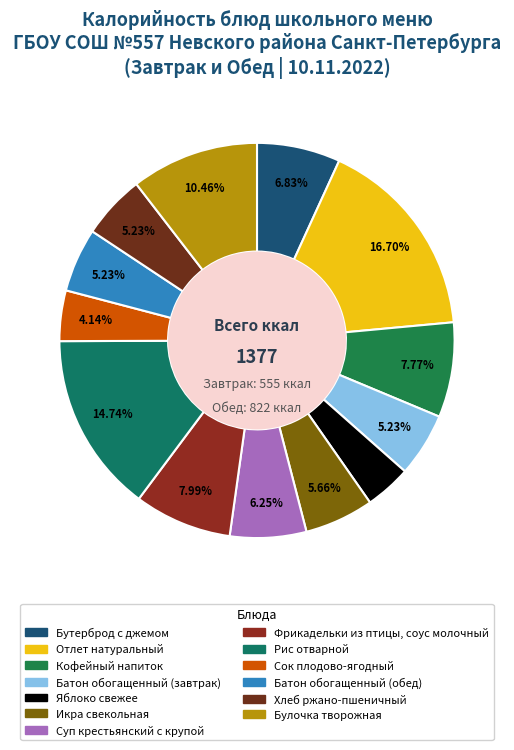

To the nearest percent, what percentage of the pie is Отлет натуральный?

17%